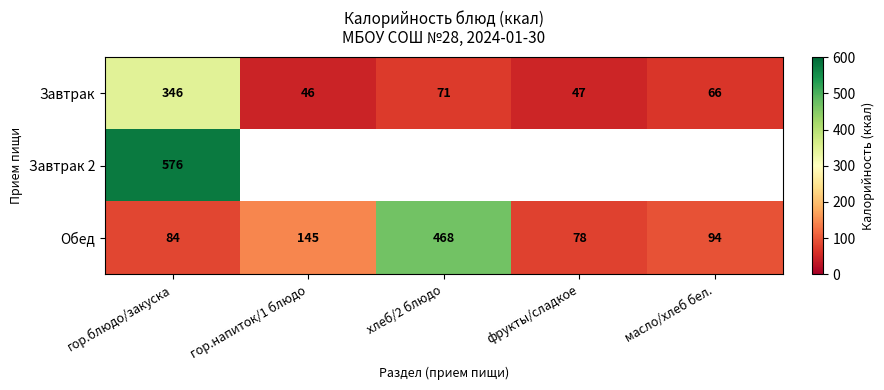

Read the Завтрак value at гор.напиток/1 блюдо, to the nearest 50.

50